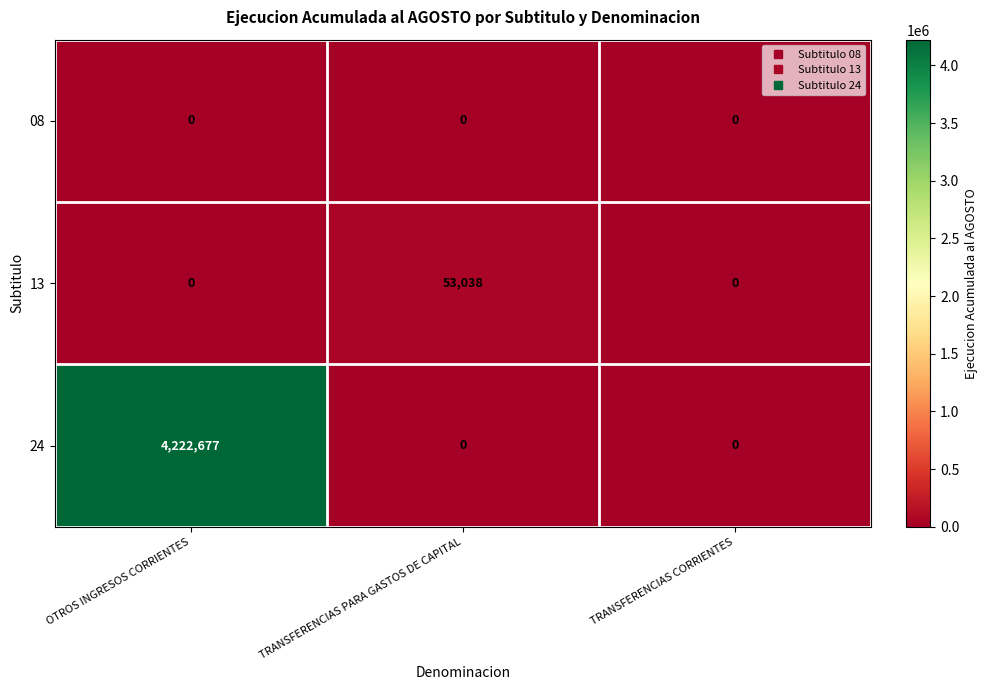

Reading left to right, extract all data points from this chart.

08: 0	0	0
13: 0	53038	0
24: 4222677	0	0